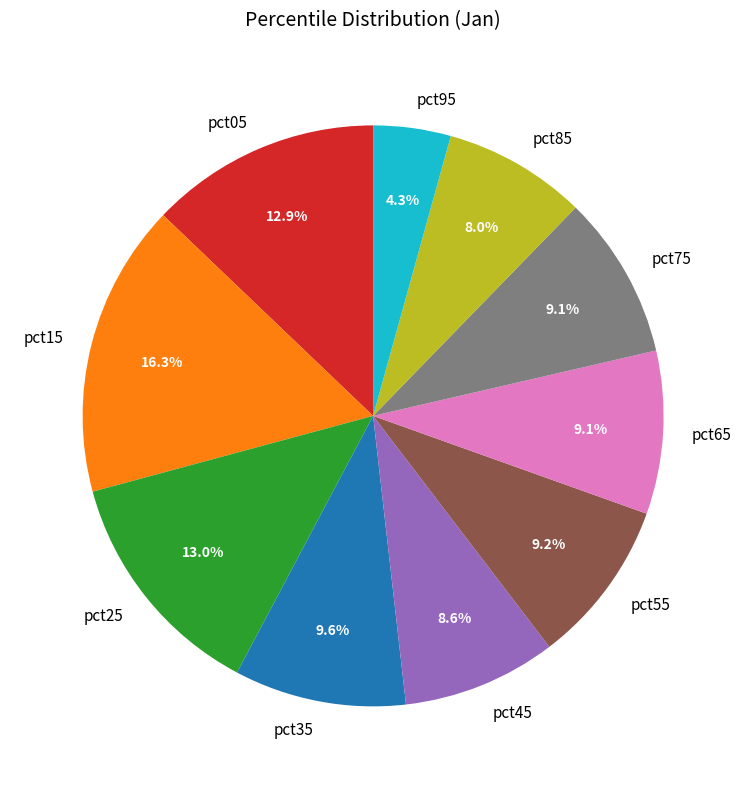

Count the number of slices in the pie.

10